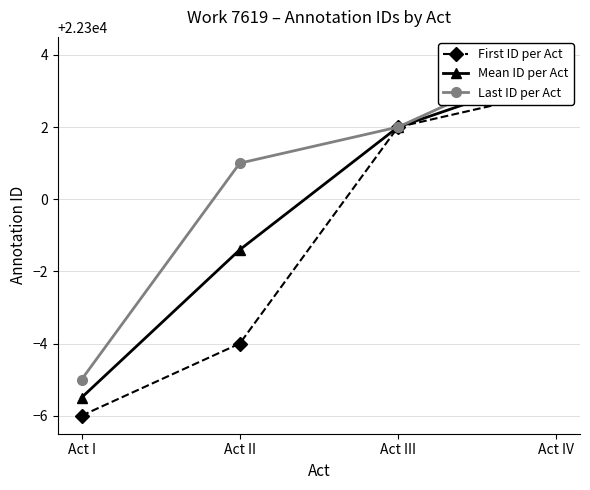

True or false: Mean ID per Act has a value of 9919.7 at Act II.

False